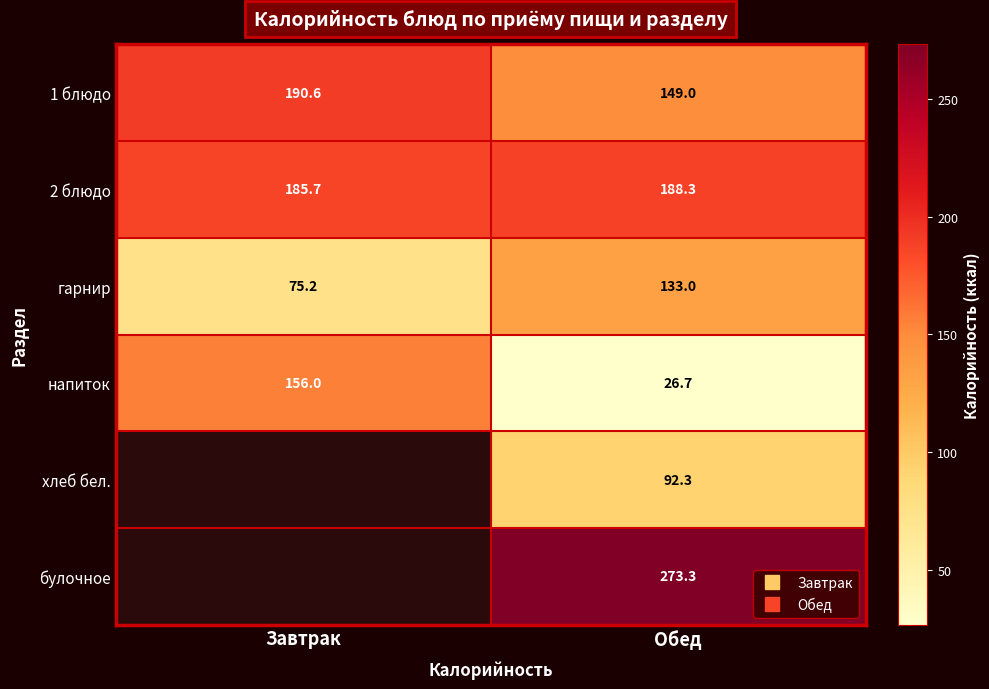

Which series has the largest total across all categories?

2 блюдо